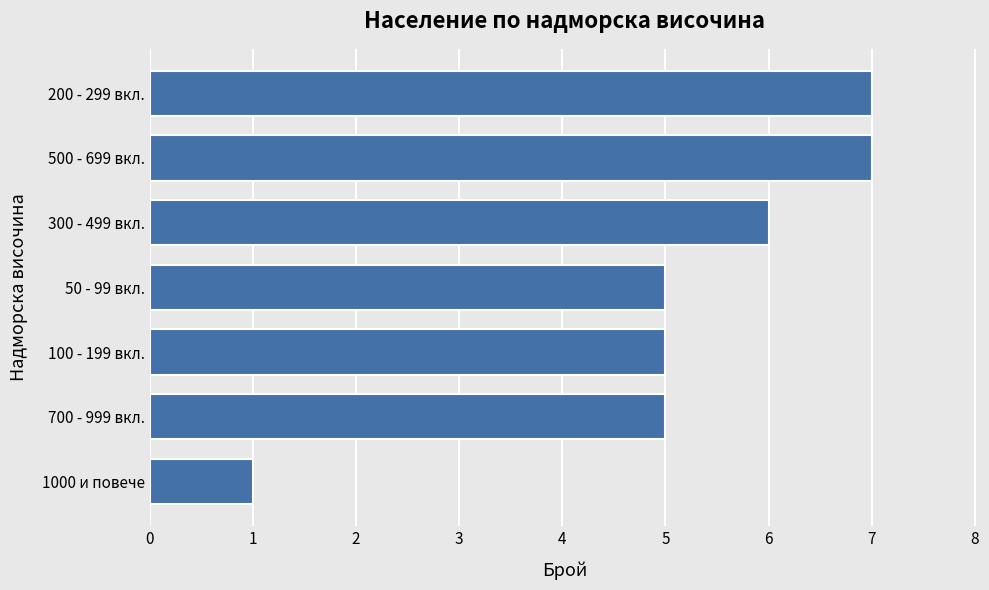

What is the average value?

5